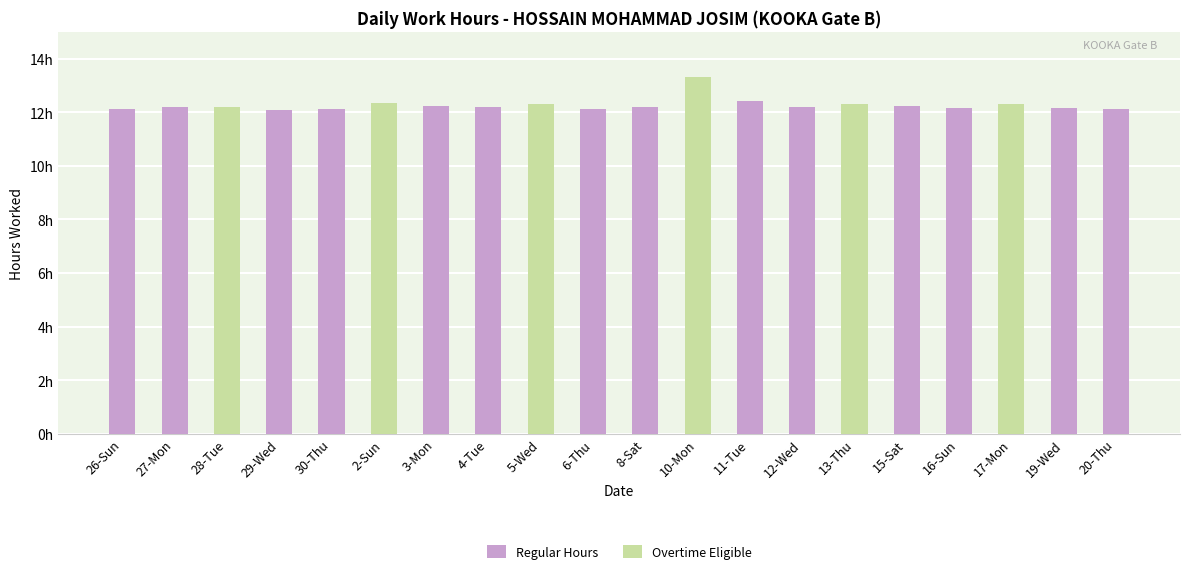

Which series has the largest total across all categories?

Regular Hours